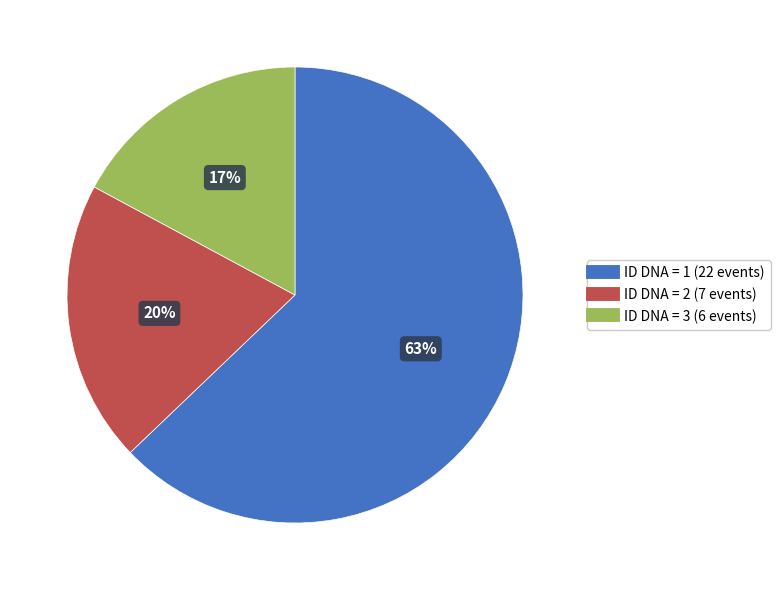

Is it true that ID DNA = 3 is 26% of the pie?

False